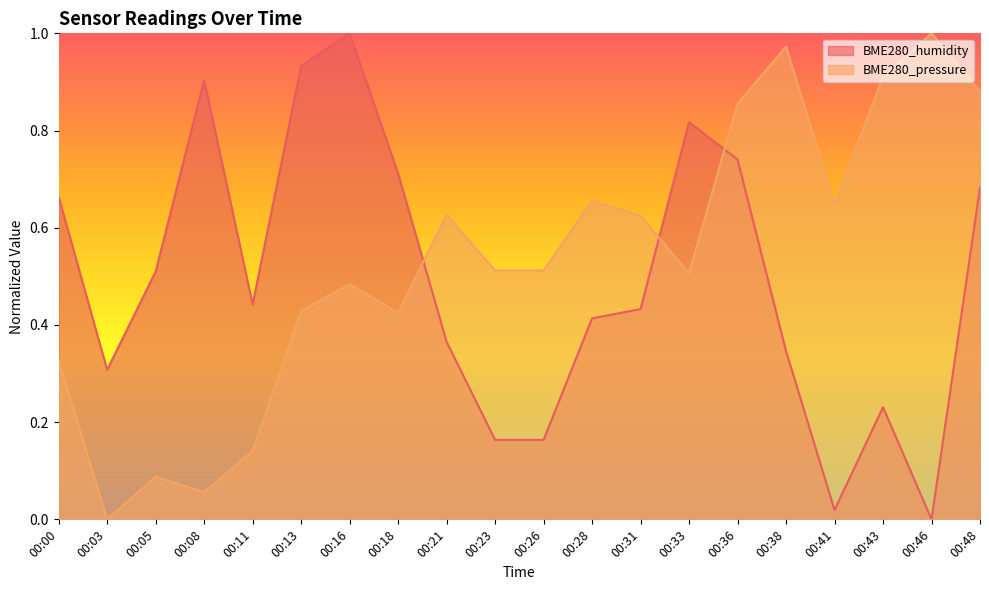

Reading left to right, extract all data points from this chart.

BME280_humidity: 00:00=0.7	00:03=0.3	00:05=0.5	00:08=0.9	00:11=0.4	00:13=0.9	00:16=1.0	00:18=0.7	00:21=0.4	00:23=0.2	00:26=0.2	00:28=0.4	00:31=0.4	00:33=0.8	00:36=0.7	00:38=0.3	00:41=0.0	00:43=0.2	00:46=0.0	00:48=0.7
BME280_pressure: 00:00=0.3	00:03=0.0	00:05=0.1	00:08=0.1	00:11=0.1	00:13=0.4	00:16=0.5	00:18=0.4	00:21=0.6	00:23=0.5	00:26=0.5	00:28=0.7	00:31=0.6	00:33=0.5	00:36=0.9	00:38=1.0	00:41=0.6	00:43=0.9	00:46=1.0	00:48=0.9